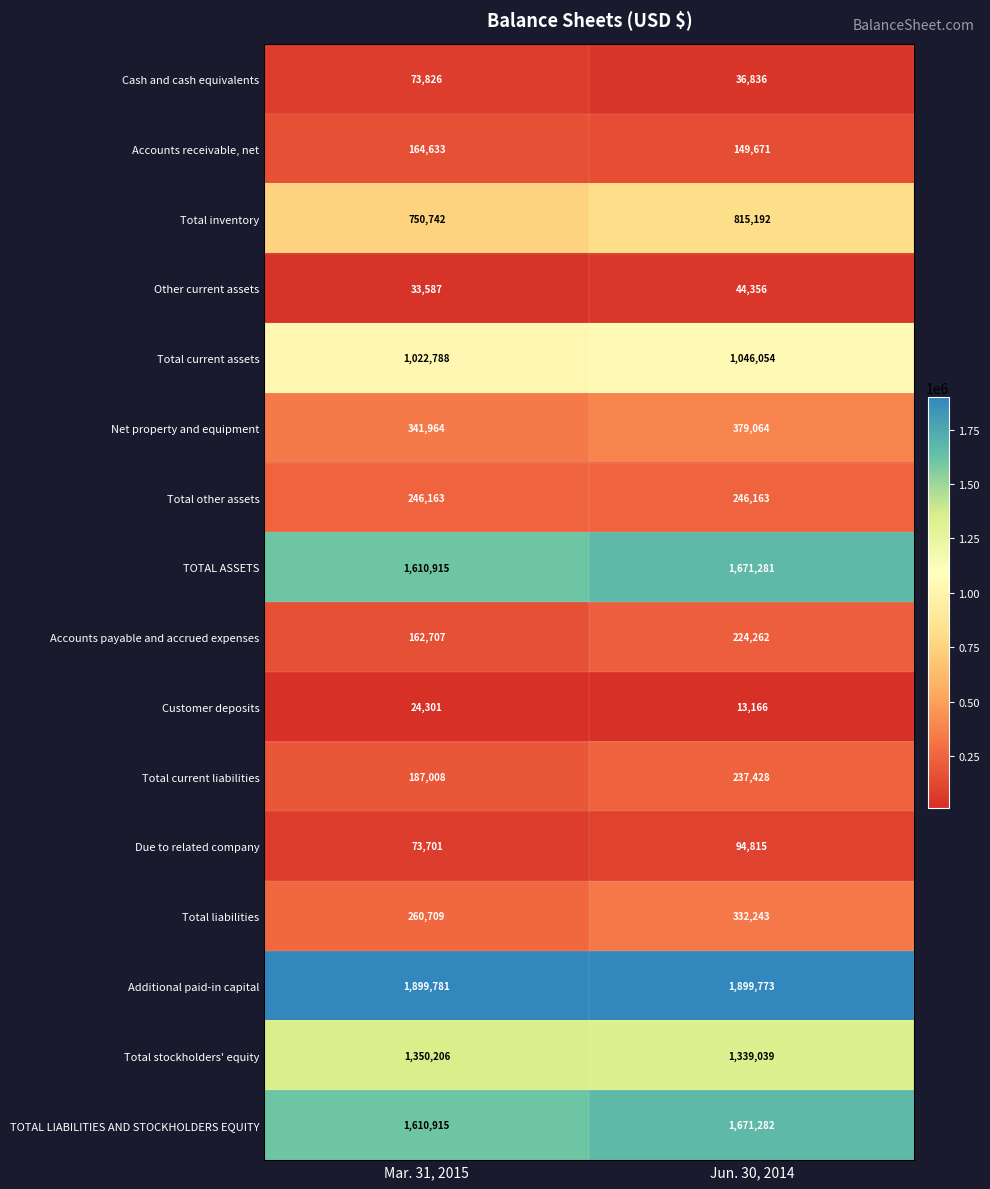

True or false: Total stockholders' equity has a value of 662984 at Mar. 31, 2015.

False